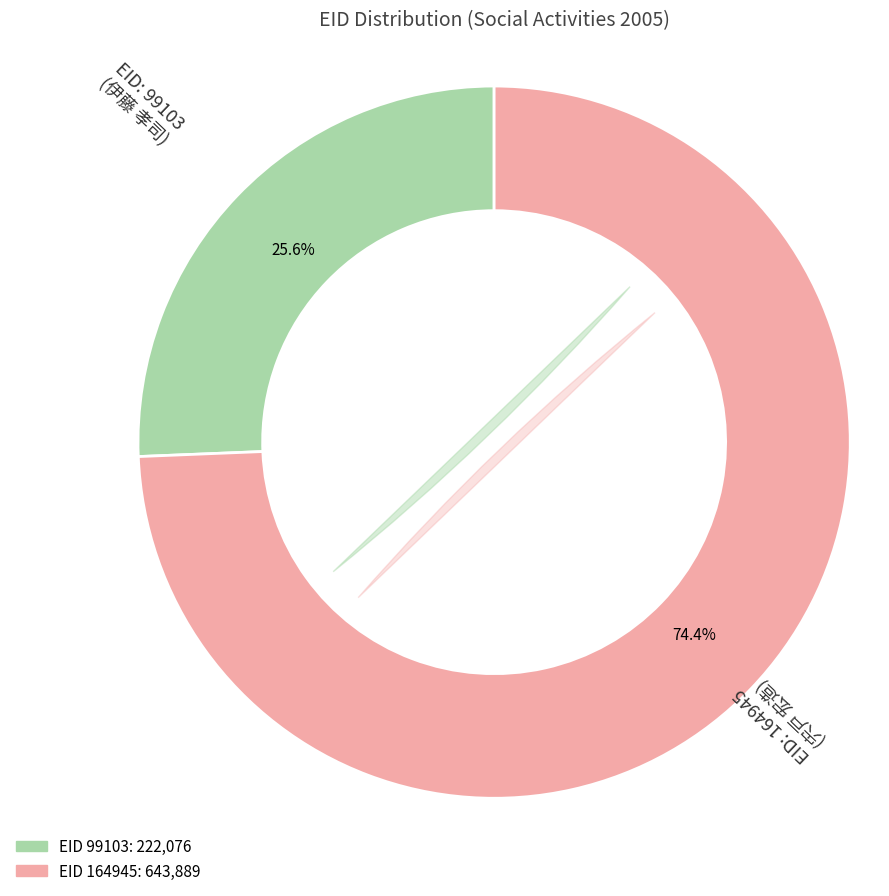

To the nearest percent, what is the difference between the largest and smallest slice percentages?

49%